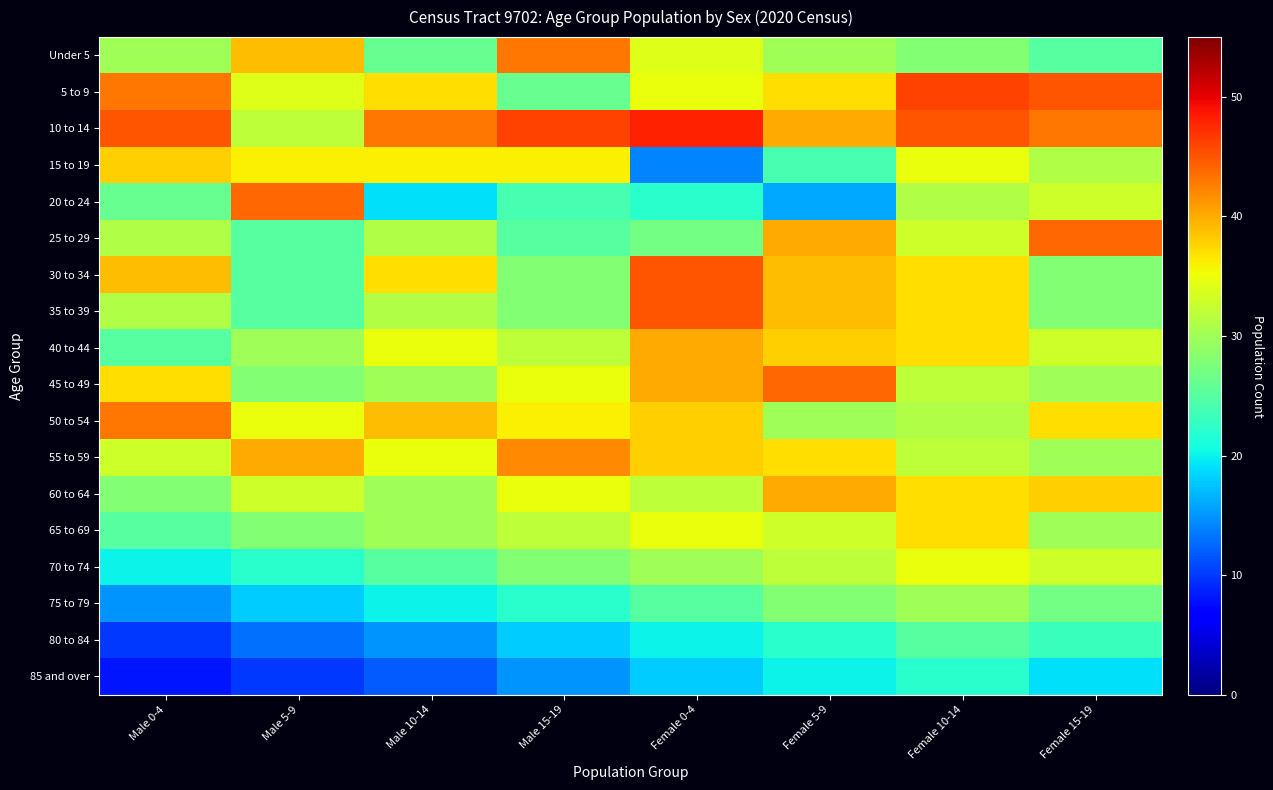

Reading left to right, transcribe all the data shown in this chart.

Under 5: Male 0-4=30	Male 5-9=39	Male 10-14=26	Male 15-19=43	Female 0-4=34	Female 5-9=30	Female 10-14=28	Female 15-19=25
5 to 9: Male 0-4=43	Male 5-9=34	Male 10-14=37	Male 15-19=26	Female 0-4=35	Female 5-9=37	Female 10-14=46	Female 15-19=45
10 to 14: Male 0-4=45	Male 5-9=32	Male 10-14=43	Male 15-19=46	Female 0-4=48	Female 5-9=40	Female 10-14=45	Female 15-19=43
15 to 19: Male 0-4=38	Male 5-9=36	Male 10-14=36	Male 15-19=36	Female 0-4=14	Female 5-9=24	Female 10-14=35	Female 15-19=31
20 to 24: Male 0-4=26	Male 5-9=44	Male 10-14=19	Male 15-19=24	Female 0-4=22	Female 5-9=16	Female 10-14=31	Female 15-19=33
25 to 29: Male 0-4=31	Male 5-9=25	Male 10-14=31	Male 15-19=25	Female 0-4=27	Female 5-9=40	Female 10-14=33	Female 15-19=44
30 to 34: Male 0-4=39	Male 5-9=25	Male 10-14=37	Male 15-19=28	Female 0-4=45	Female 5-9=39	Female 10-14=37	Female 15-19=28
35 to 39: Male 0-4=31	Male 5-9=25	Male 10-14=31	Male 15-19=28	Female 0-4=45	Female 5-9=39	Female 10-14=37	Female 15-19=28
40 to 44: Male 0-4=25	Male 5-9=30	Male 10-14=35	Male 15-19=32	Female 0-4=40	Female 5-9=38	Female 10-14=37	Female 15-19=33
45 to 49: Male 0-4=37	Male 5-9=28	Male 10-14=30	Male 15-19=35	Female 0-4=40	Female 5-9=44	Female 10-14=32	Female 15-19=30
50 to 54: Male 0-4=43	Male 5-9=35	Male 10-14=39	Male 15-19=36	Female 0-4=38	Female 5-9=30	Female 10-14=31	Female 15-19=37
55 to 59: Male 0-4=33	Male 5-9=40	Male 10-14=35	Male 15-19=42	Female 0-4=38	Female 5-9=37	Female 10-14=32	Female 15-19=30
60 to 64: Male 0-4=28	Male 5-9=33	Male 10-14=30	Male 15-19=35	Female 0-4=32	Female 5-9=40	Female 10-14=37	Female 15-19=38
65 to 69: Male 0-4=25	Male 5-9=28	Male 10-14=30	Male 15-19=32	Female 0-4=35	Female 5-9=33	Female 10-14=37	Female 15-19=30
70 to 74: Male 0-4=20	Male 5-9=22	Male 10-14=25	Male 15-19=28	Female 0-4=30	Female 5-9=32	Female 10-14=35	Female 15-19=33
75 to 79: Male 0-4=15	Male 5-9=18	Male 10-14=20	Male 15-19=22	Female 0-4=25	Female 5-9=28	Female 10-14=30	Female 15-19=27
80 to 84: Male 0-4=10	Male 5-9=13	Male 10-14=15	Male 15-19=18	Female 0-4=20	Female 5-9=22	Female 10-14=25	Female 15-19=23
85 and over: Male 0-4=8	Male 5-9=10	Male 10-14=12	Male 15-19=15	Female 0-4=18	Female 5-9=20	Female 10-14=22	Female 15-19=19